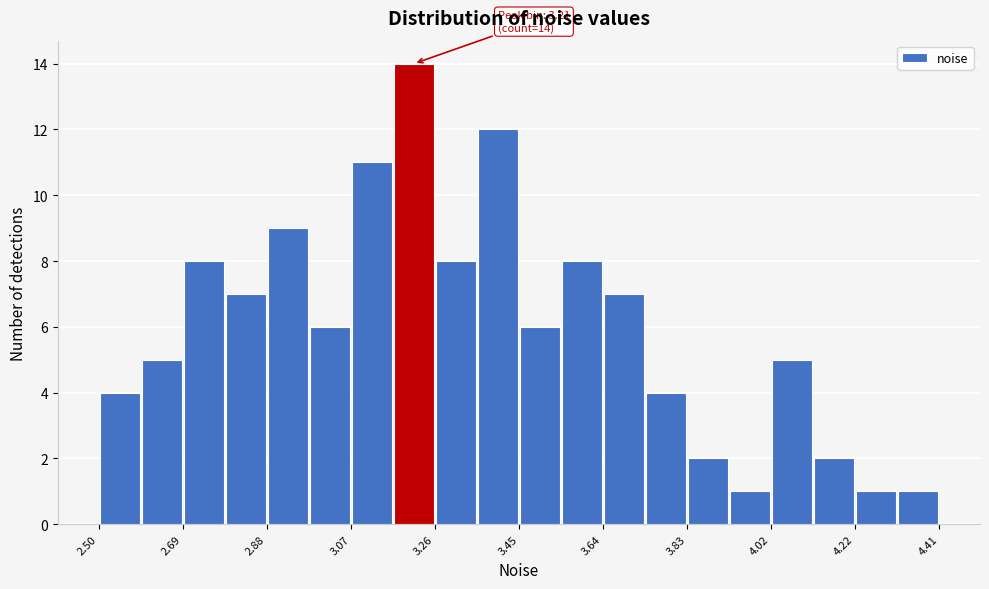

Over which range of the x-axis is the bar tallest?

3.16 to 3.26